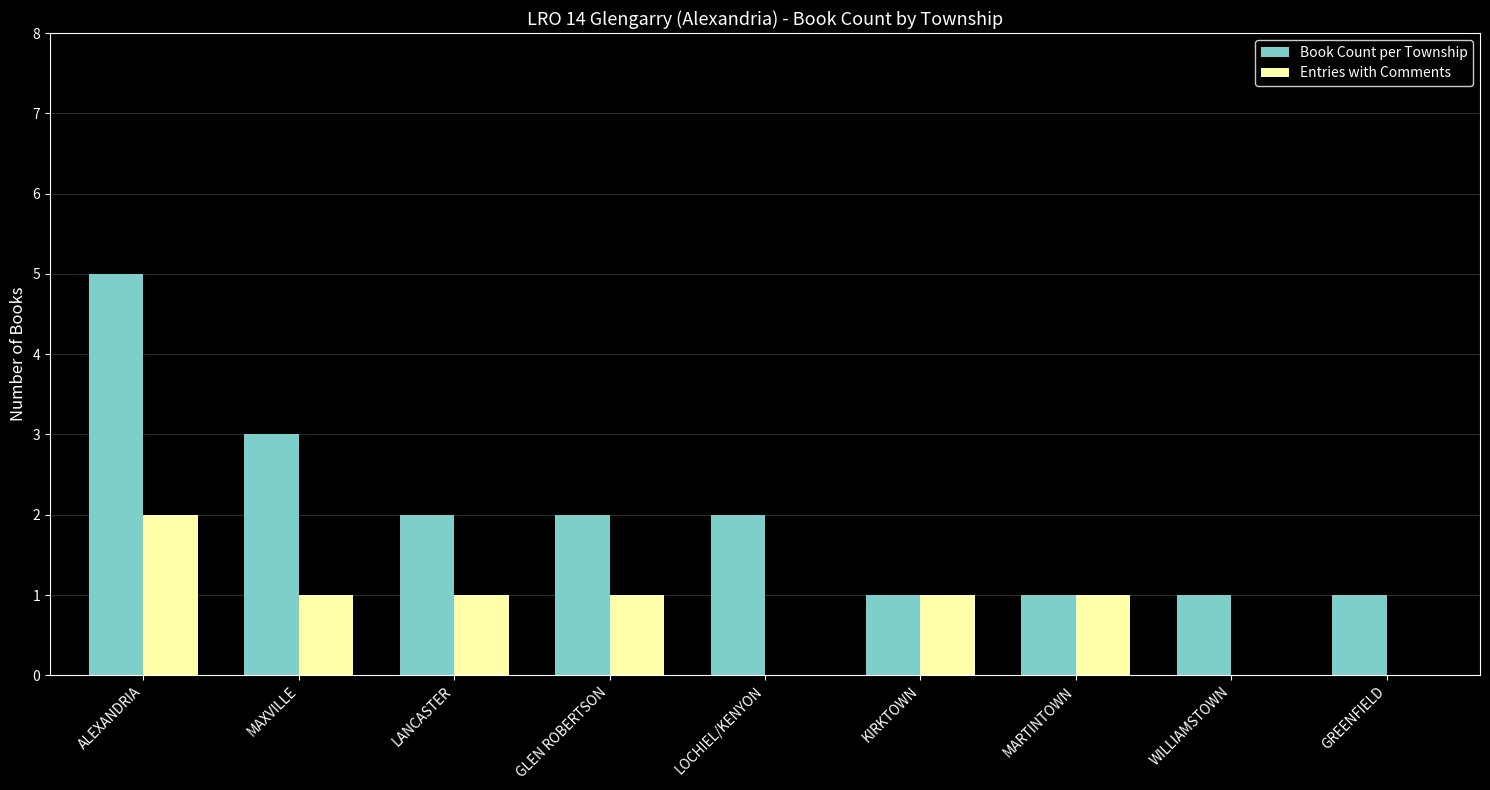

Which series changed the most between ALEXANDRIA and MARTINTOWN?

Book Count per Township